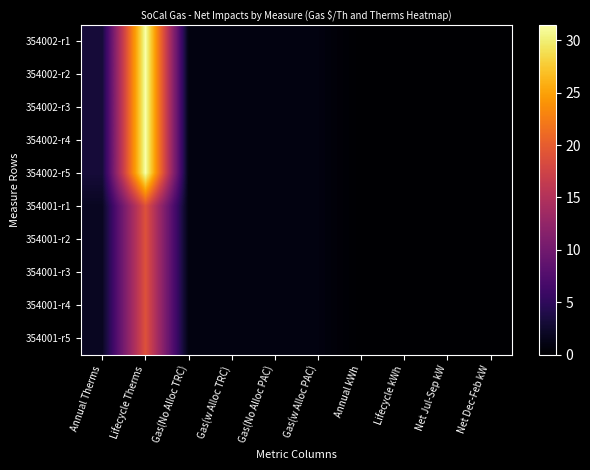

List the series in order of their peak value, highest first.

354002-r1, 354002-r2, 354002-r3, 354002-r4, 354002-r5, 354001-r1, 354001-r2, 354001-r3, 354001-r4, 354001-r5